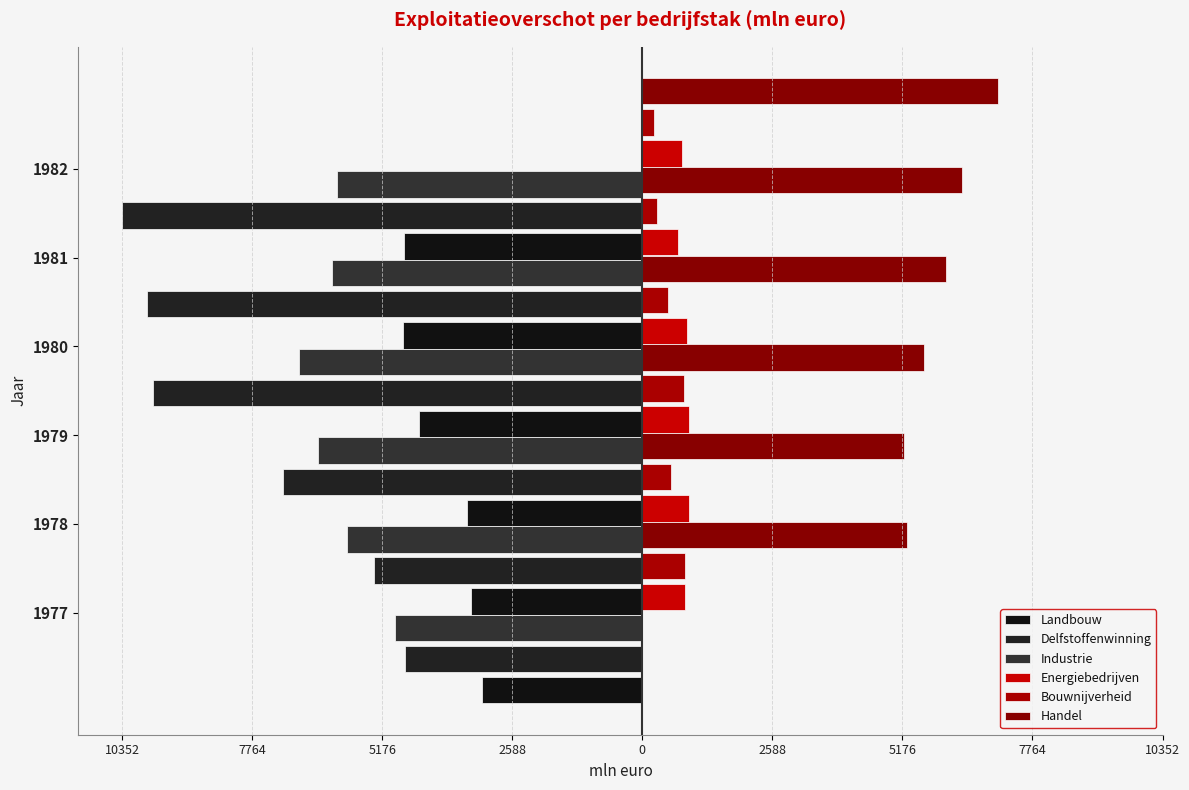

What is the lowest value of the Delfstoffenwinning series?

-10352